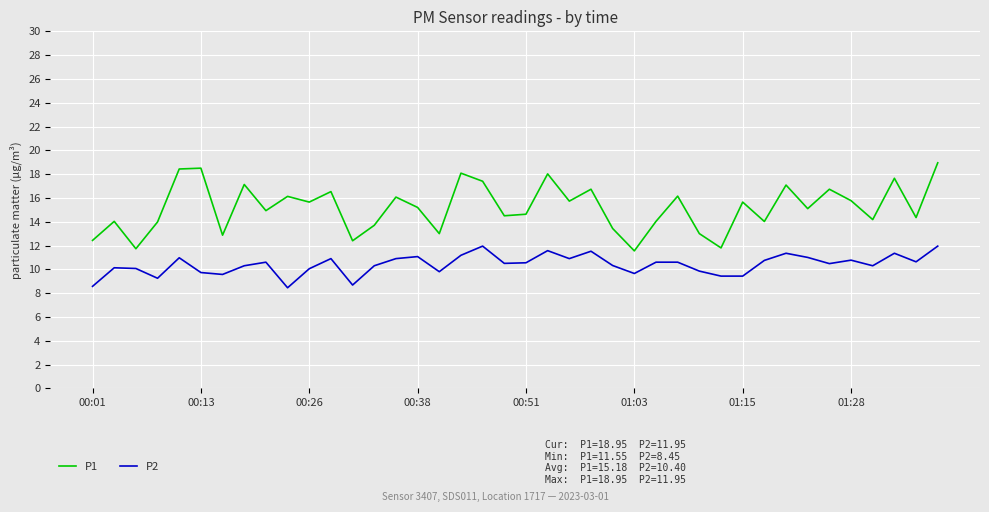

Which series has the largest total across all categories?

P1